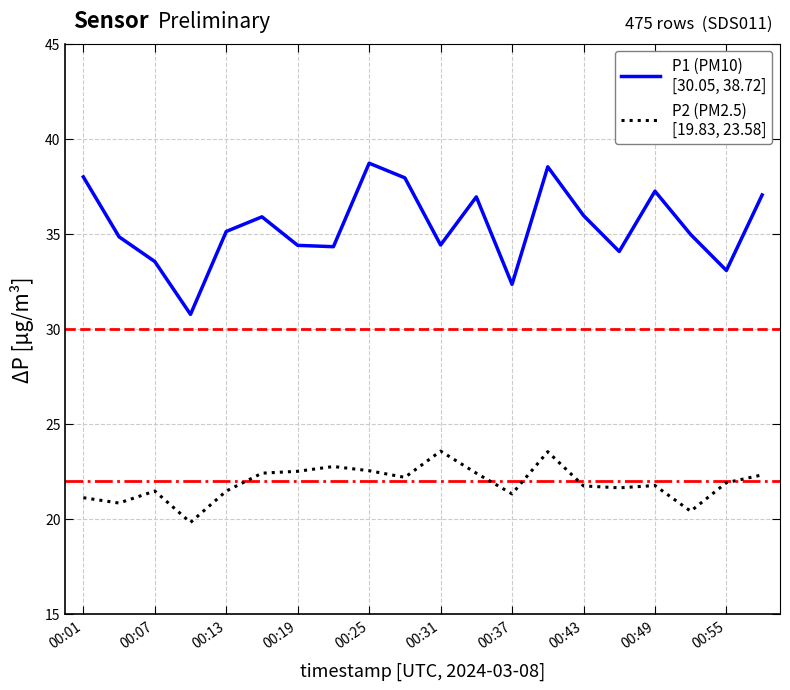

What is the greatest value displayed?

38.7